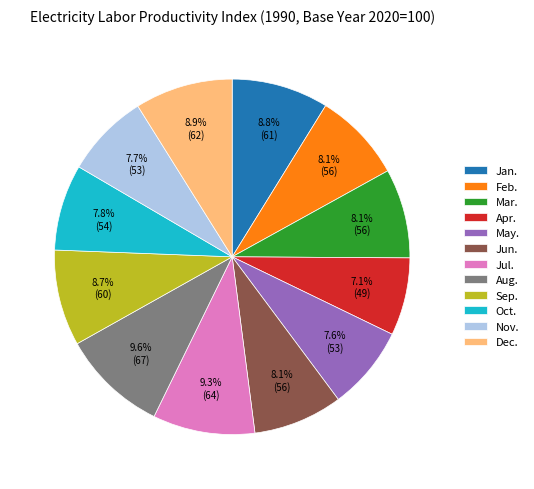

What is the ratio of the value at Oct. to the value at Feb.?

1.0